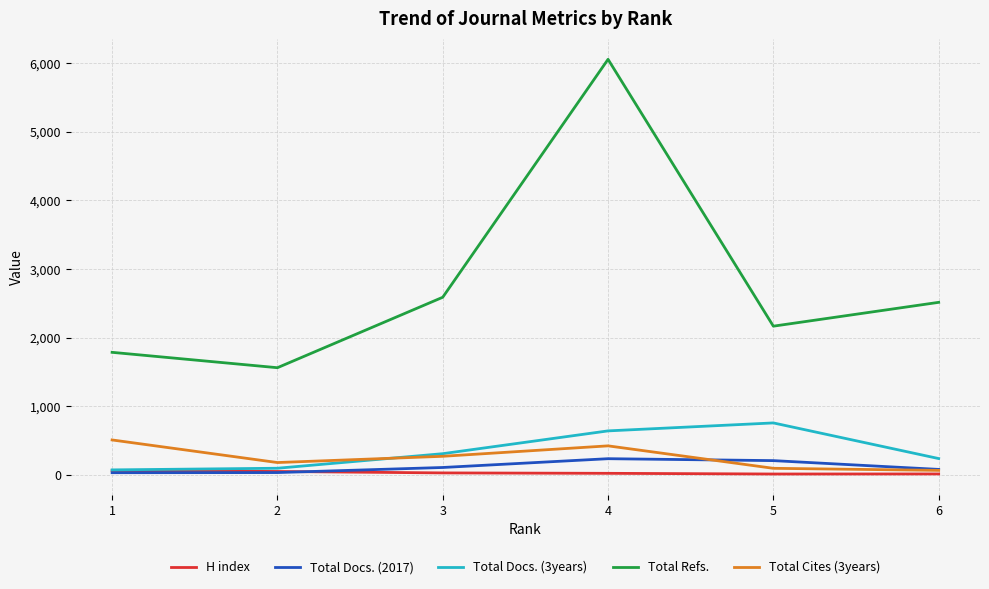

What is the sum of the Total Docs. (2017) values at 4 and 2?

270